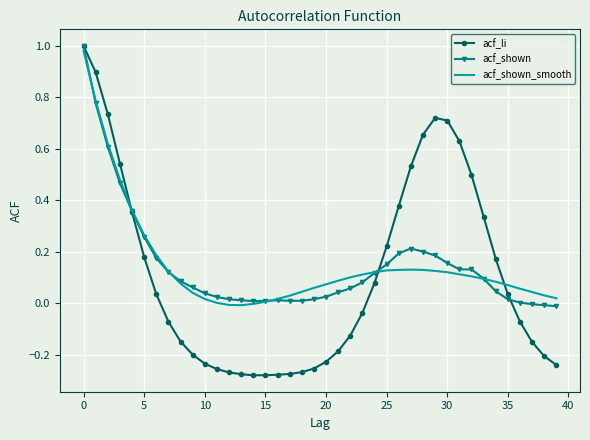

Which series has the largest range (max minus min)?

acf_li